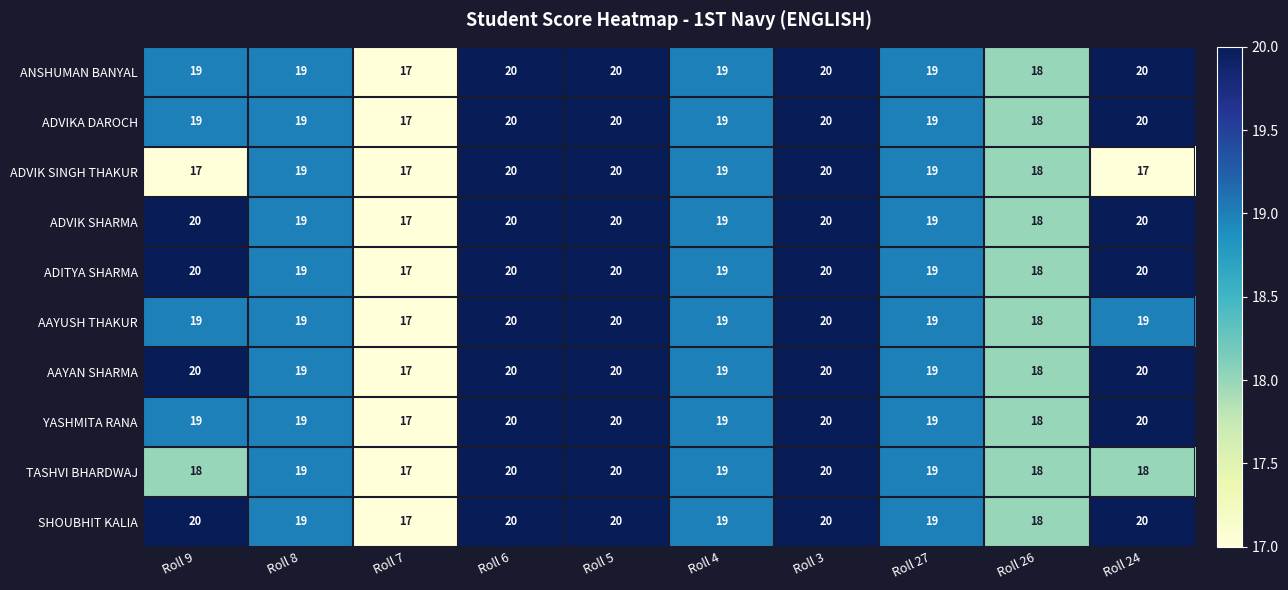

The value of TASHVI BHARDWAJ at Roll 9 is 18. True or false?

True